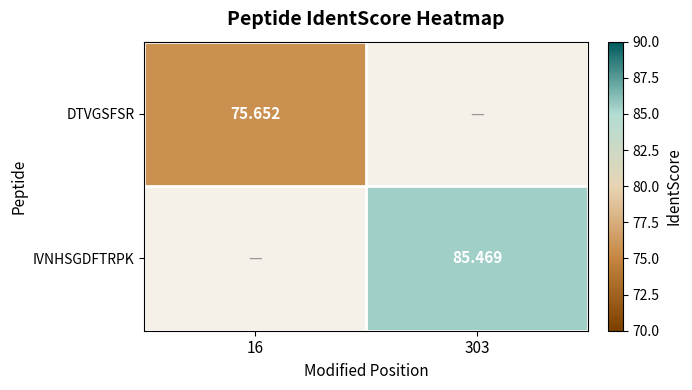

Count the number of data series in this chart.

2